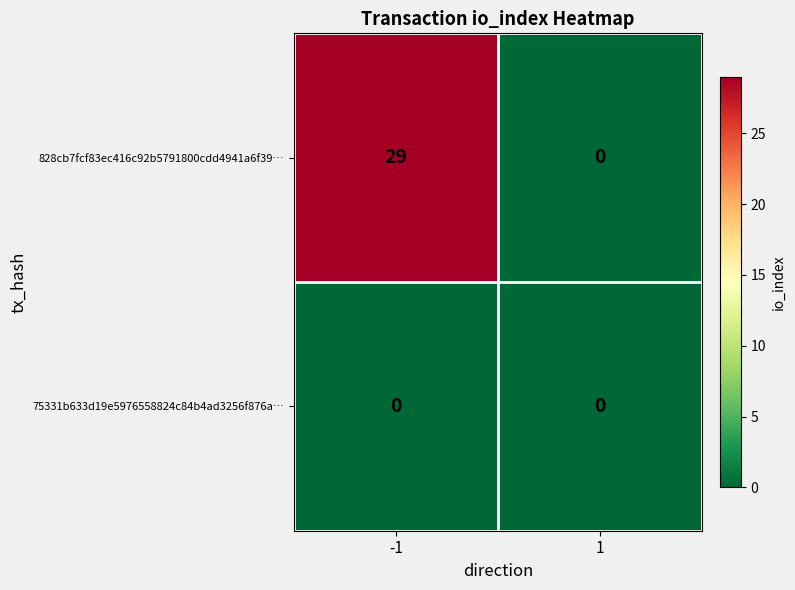

Reading right to left, extract all data points from this chart.

828cb7fcf83ec416c92b5791800cdd4941a6f39…: 1=0	-1=29
75331b633d19e5976558824c84b4ad3256f876a…: 1=0	-1=0